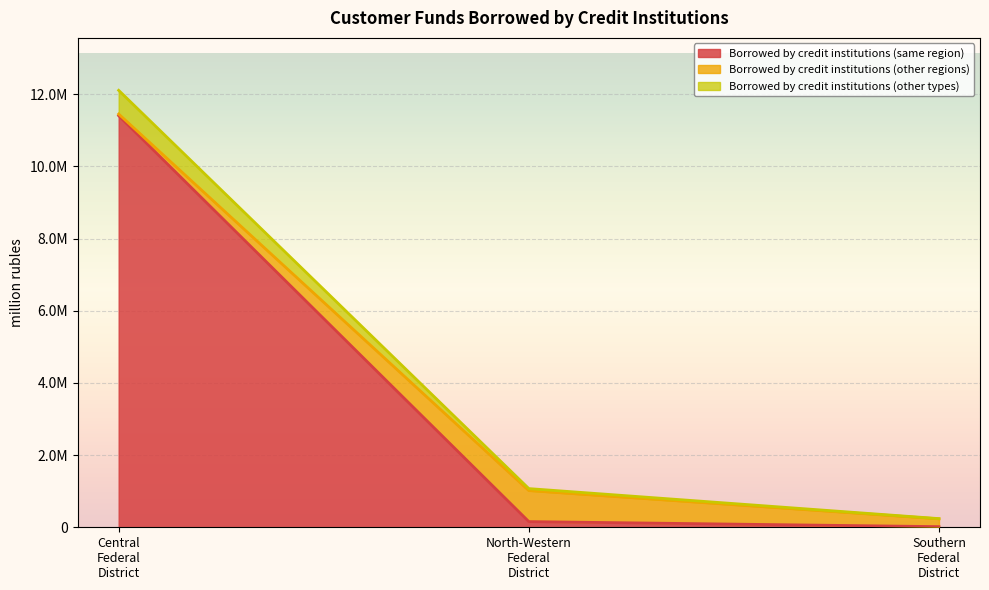

Where is the first local maximum for Borrowed by credit institutions (other regions)?

North-Western Federal District